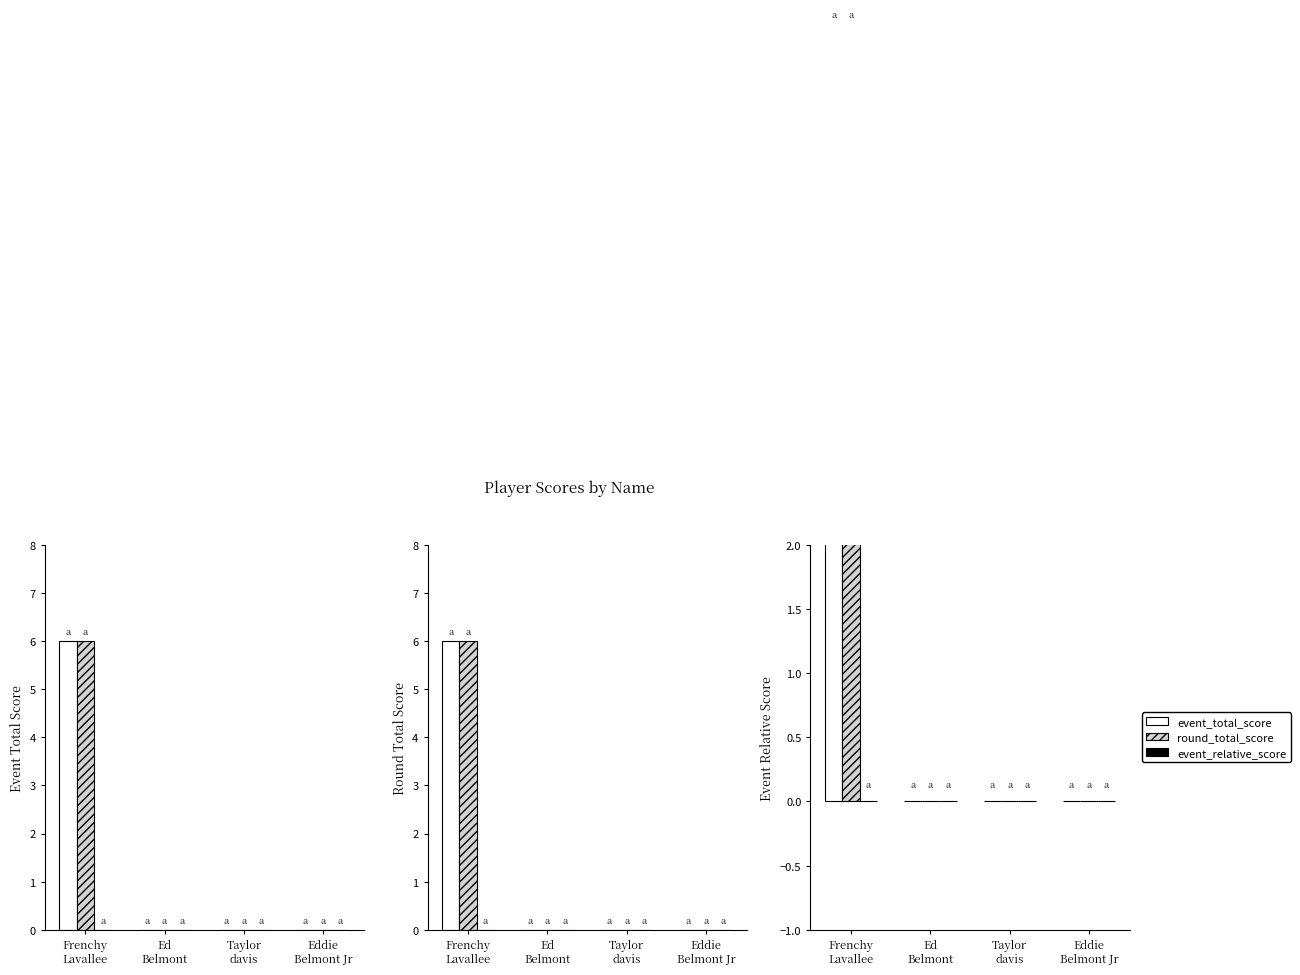

Reading left to right, extract all data points from this chart.

event_total_score: Frenchy
Lavallee=6	Ed
Belmont=0	Taylor
davis=0	Eddie
Belmont Jr=0
round_total_score: Frenchy
Lavallee=6	Ed
Belmont=0	Taylor
davis=0	Eddie
Belmont Jr=0
event_relative_score: Frenchy
Lavallee=0	Ed
Belmont=0	Taylor
davis=0	Eddie
Belmont Jr=0